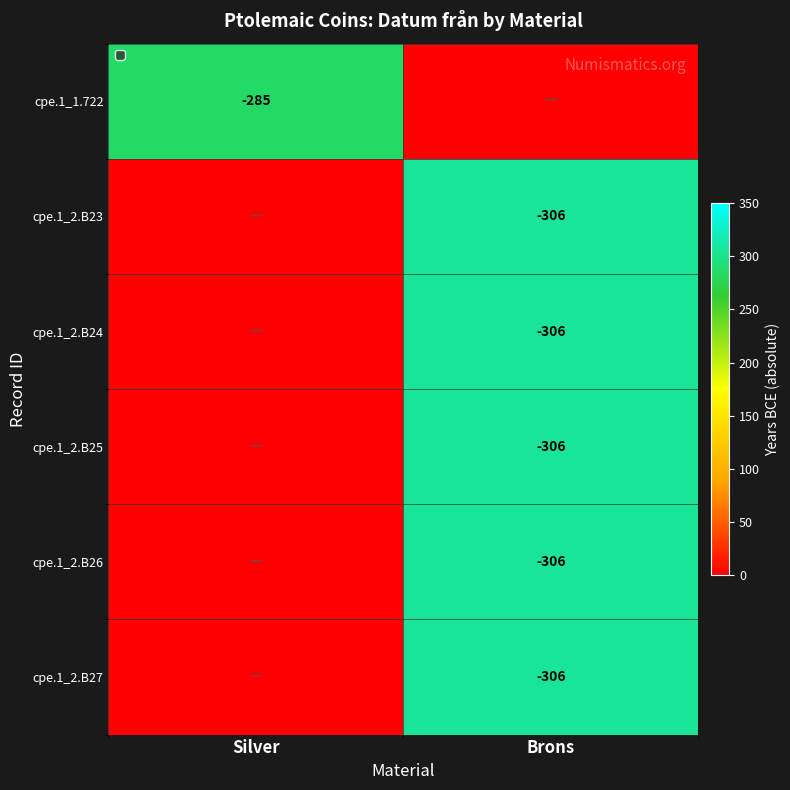

What is the difference between the highest and lowest values at Brons?

306